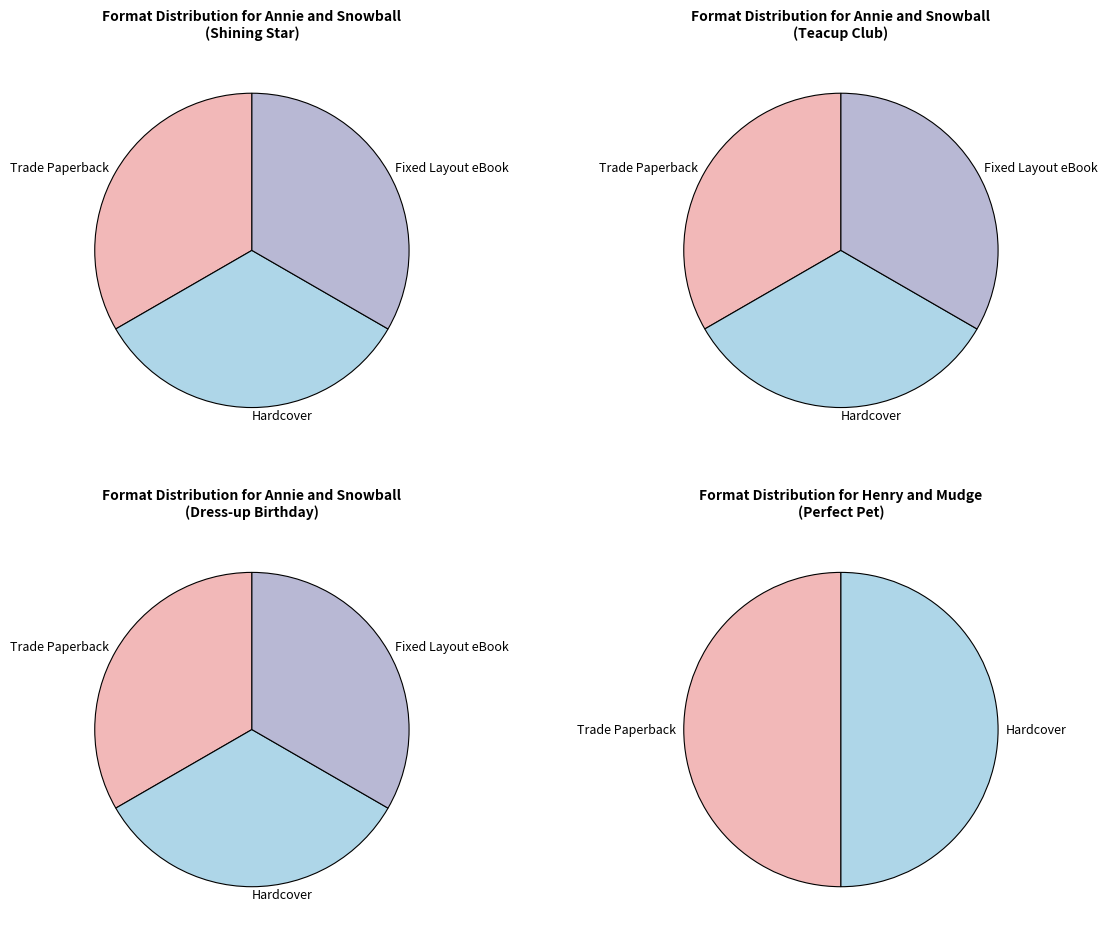

What is the change in value from Annie and Snowball
(Dress-up) to Henry and Mudge
(Perfect Pet)?

-32301594